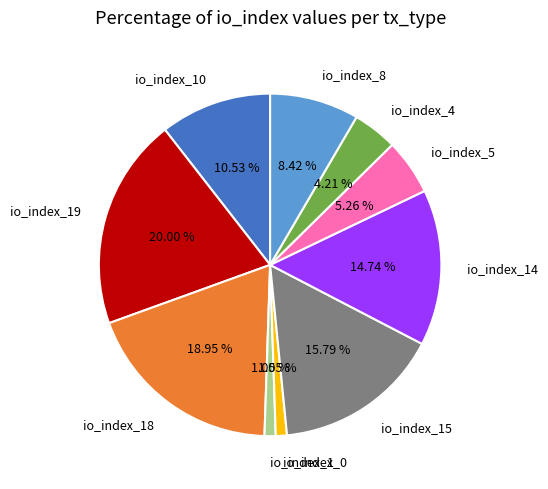

How many slices are in this pie chart?

10